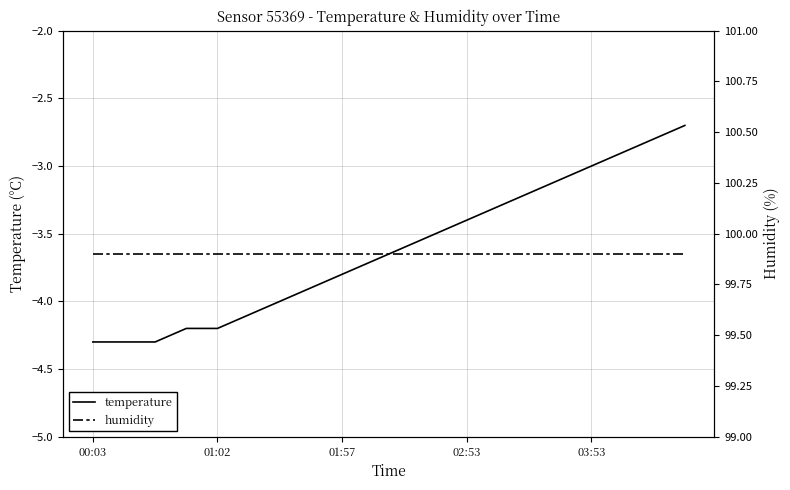

List the series in order of their overall mean, lowest first.

temperature, humidity